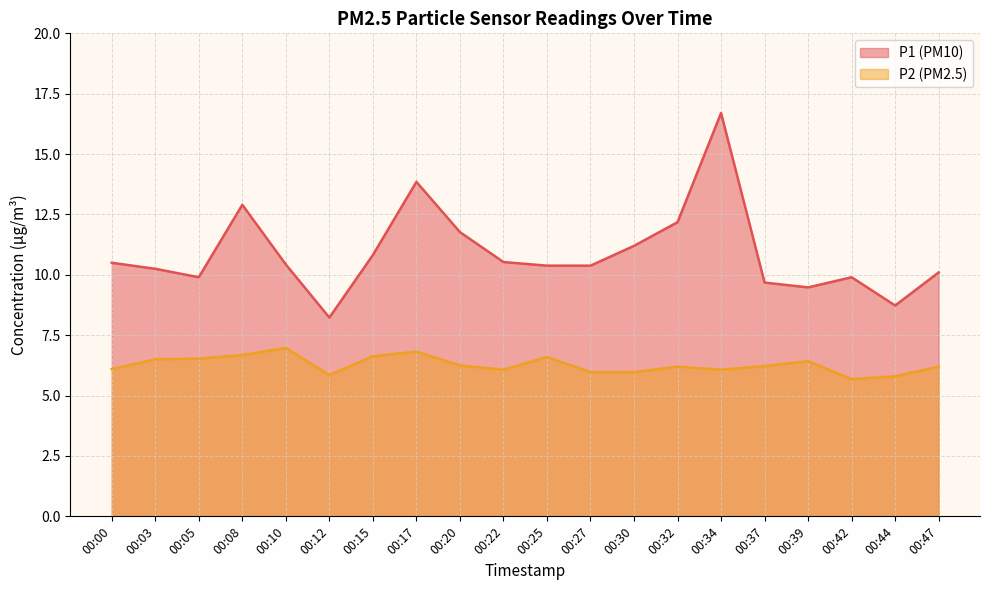

How many lines are shown in the chart?

2